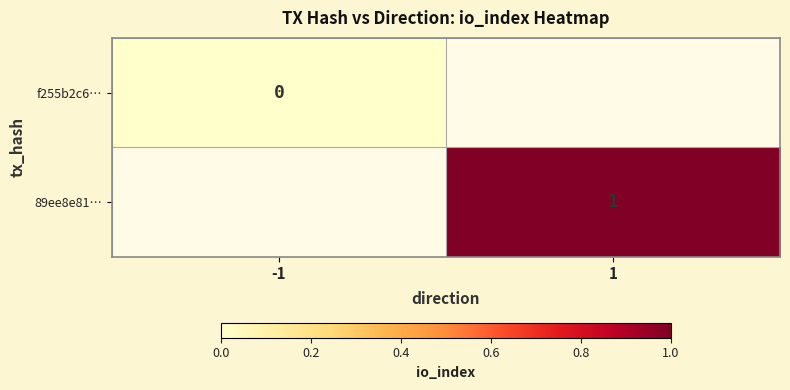

At how many categories does at least one series exceed 0?

1